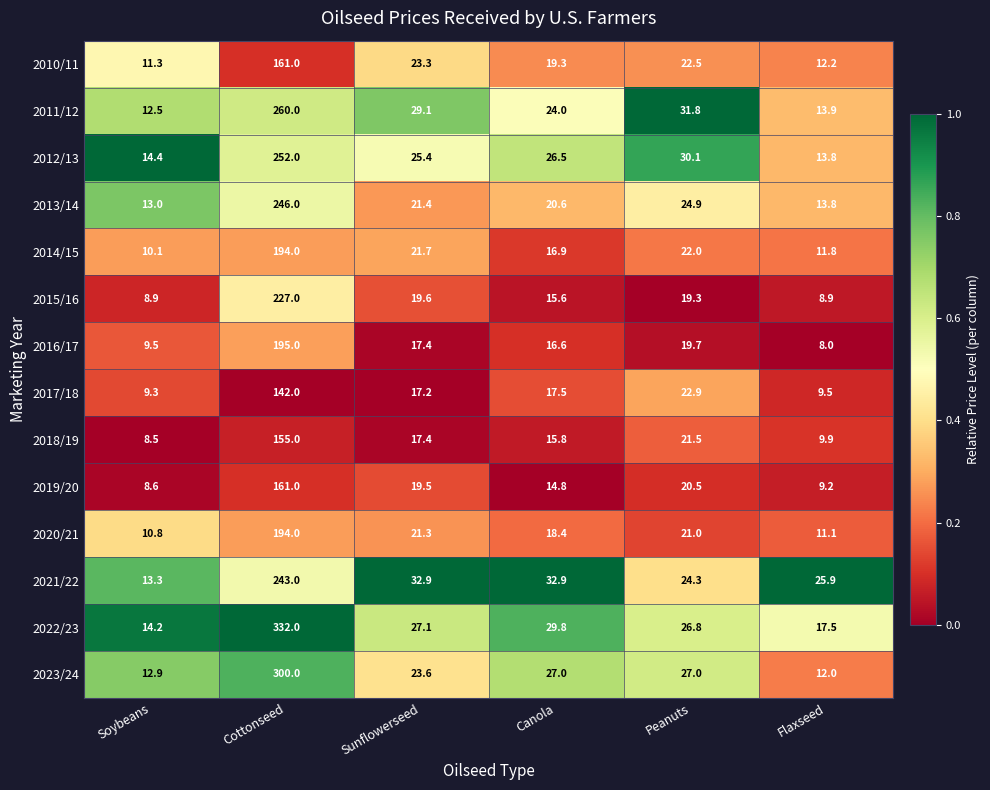

At which category is the sum across all series the highest?

Cottonseed